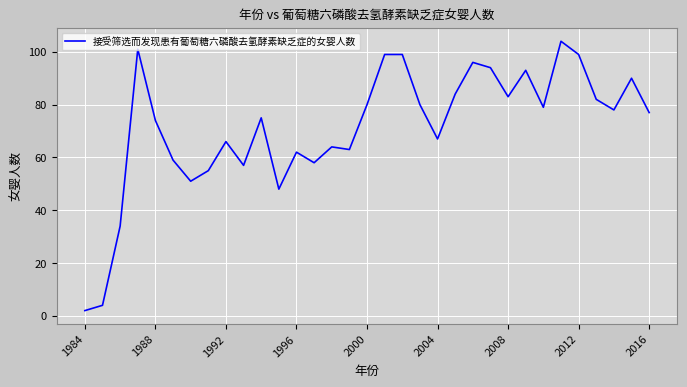

What is the maximum value shown in the chart?

104